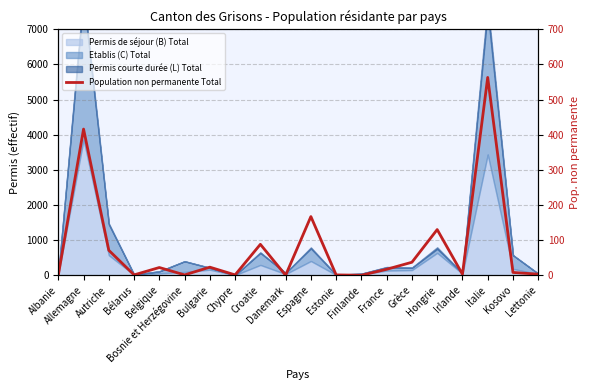

Count the number of values greater than 17.

9